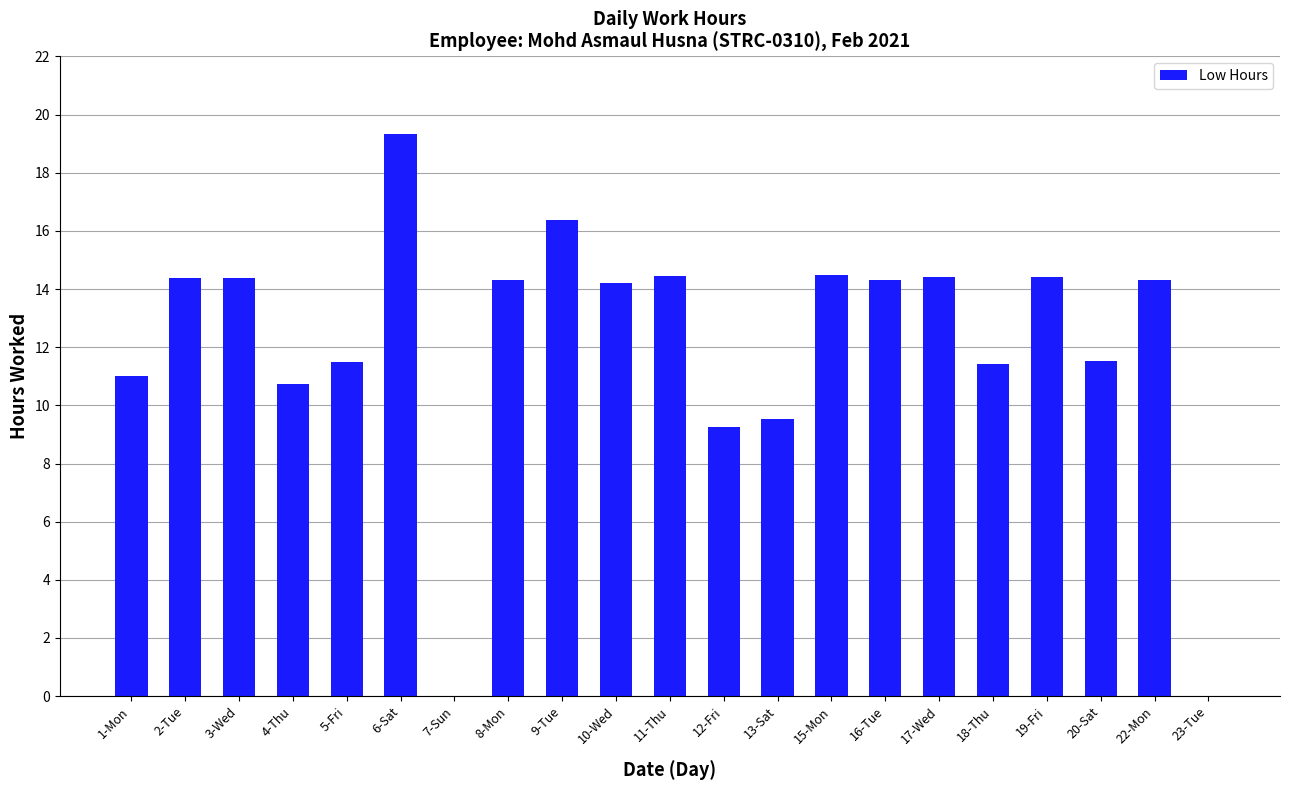

What is the approximate value at 19-Fri?

14.4